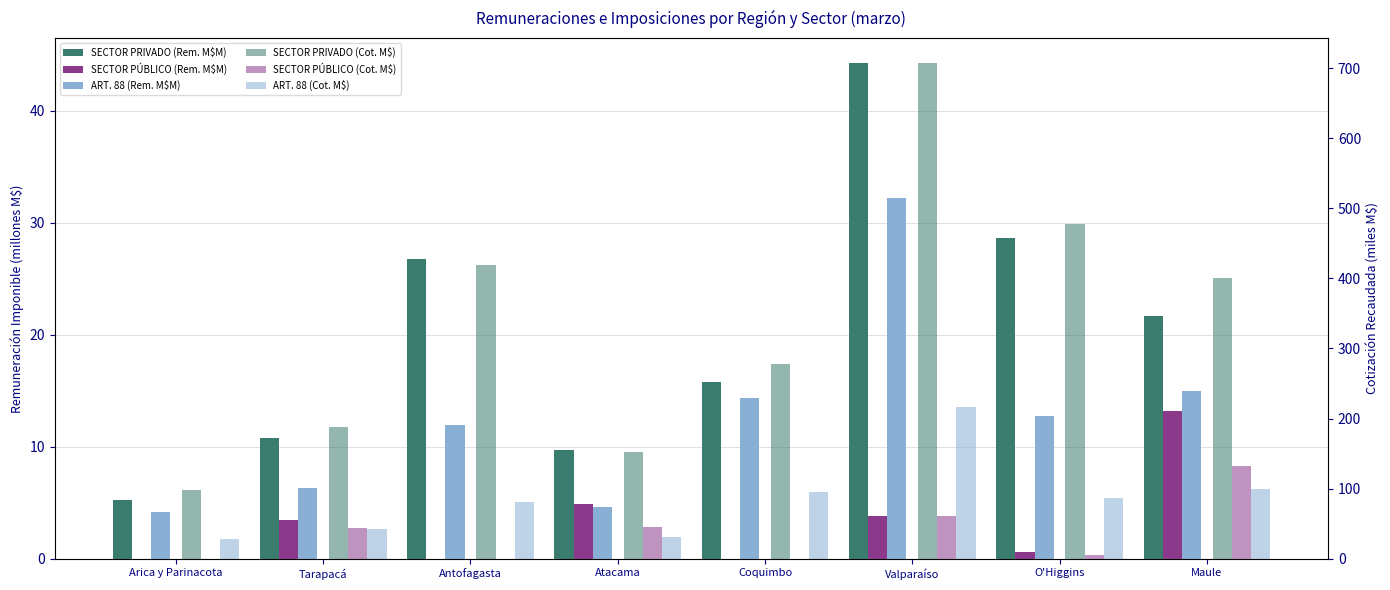

At which category is the sum across all series the highest?

Valparaíso